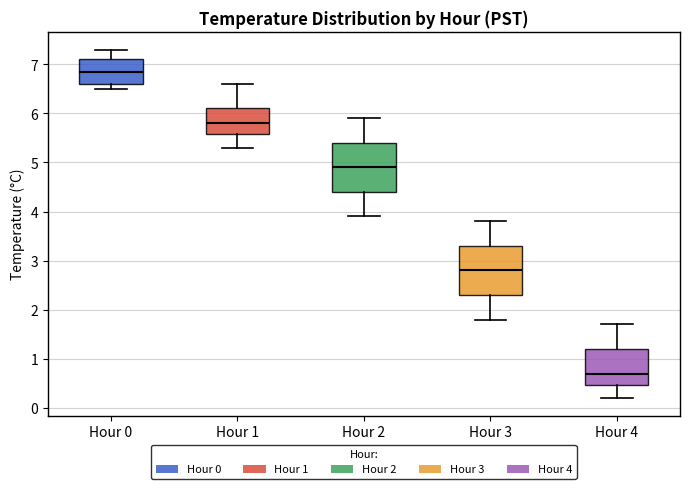

Which box has the highest median line?

Hour 0